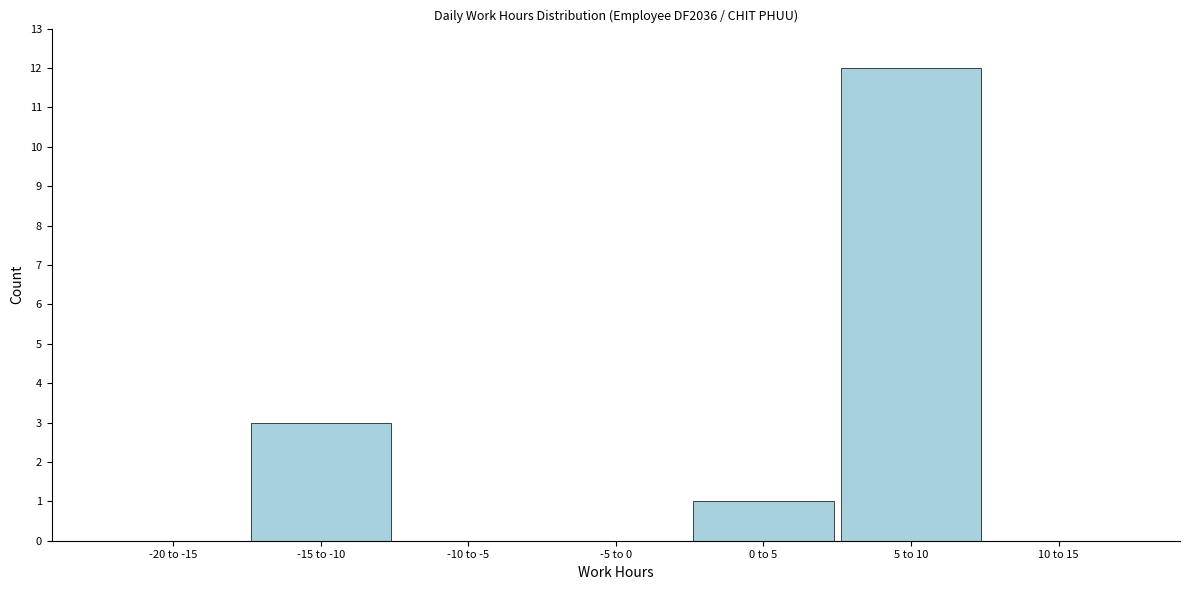

Reading left to right, what are all the values shown in this chart?

-20 to -15=0	-15 to -10=3	-10 to -5=0	-5 to 0=0	0 to 5=1	5 to 10=12	10 to 15=0